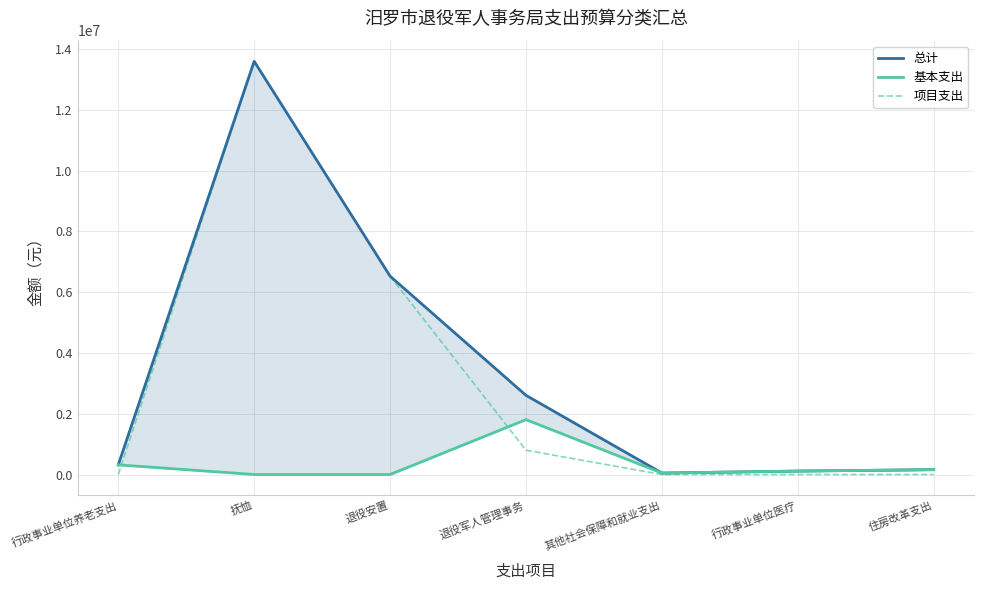

What is the maximum value shown in the chart?

13602000.0